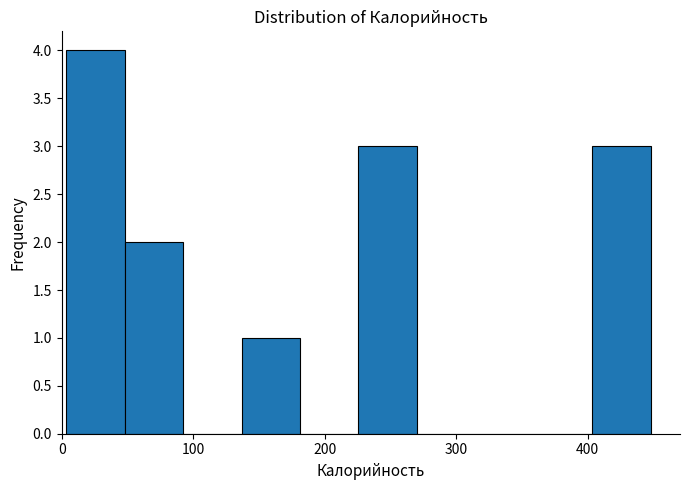

Reading left to right, transcribe this chart: for each bar, give the range it covers on the x-axis and its height. Neither the bar edges nor the heights are printed on the chart, so give them approximately, as read against the axes.

0 to 50: 4
50 to 90: 2
90 to 140: 0
140 to 180: 1
180 to 230: 0
230 to 270: 3
270 to 310: 0
310 to 360: 0
360 to 400: 0
400 to 450: 3